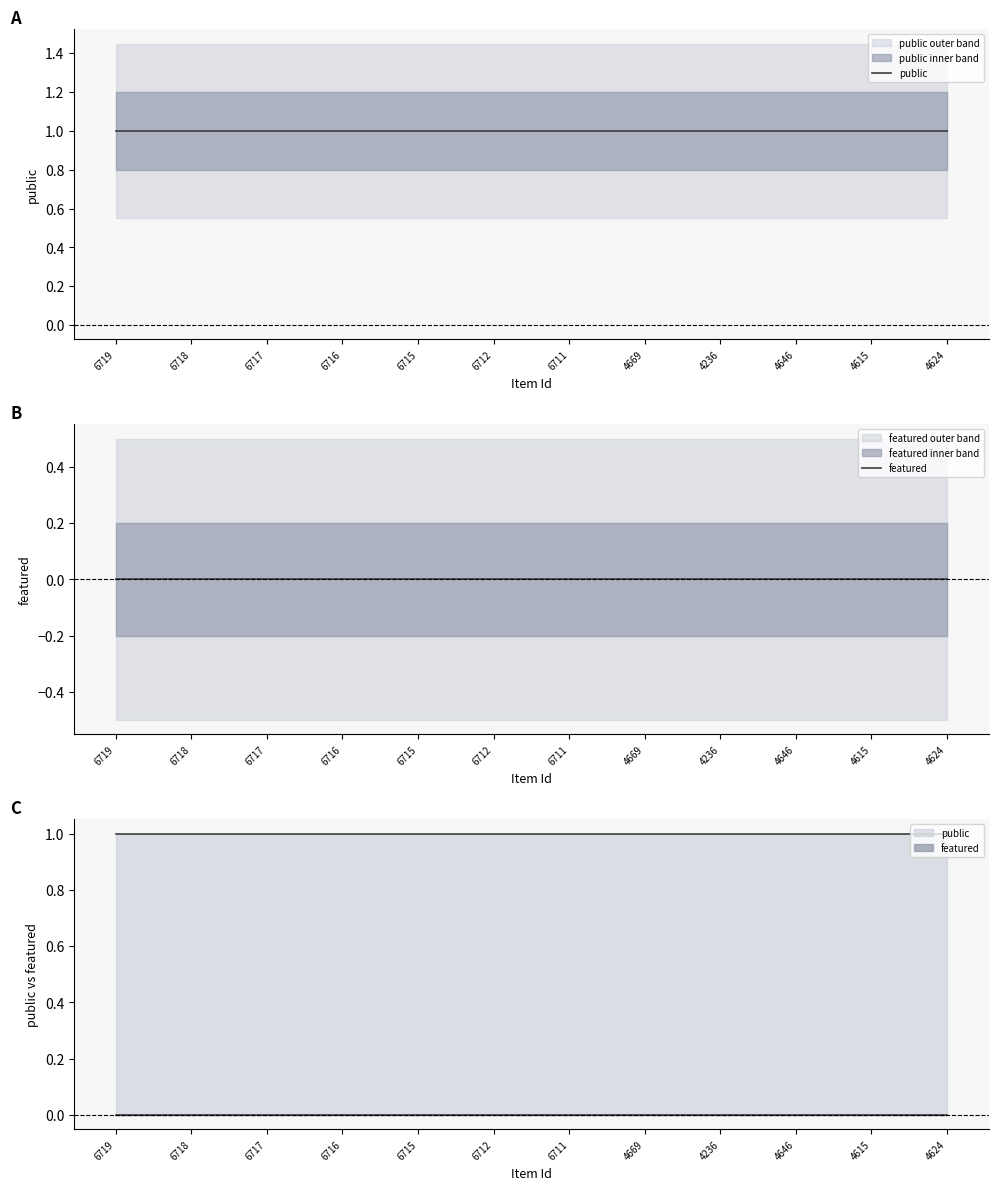

List the labels in order of featured value, largest first.

6719, 6718, 6717, 6716, 6715, 6712, 6711, 4669, 4236, 4646, 4615, 4624